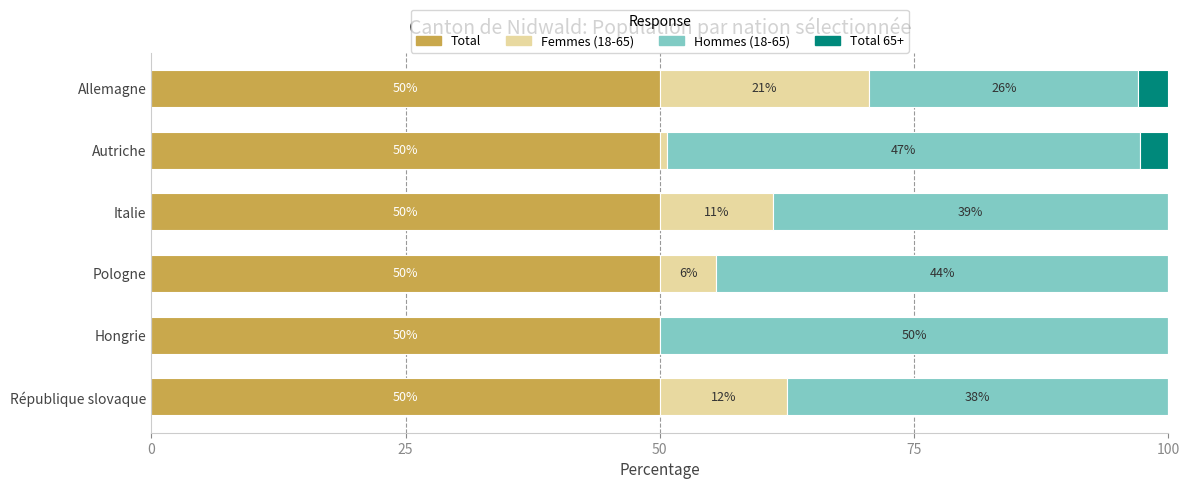

True or false: Total has a value of 25.8 at République slovaque.

False